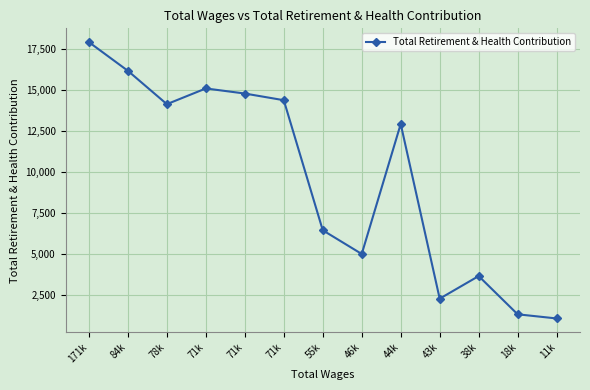

Count the number of categories in the chart.

13